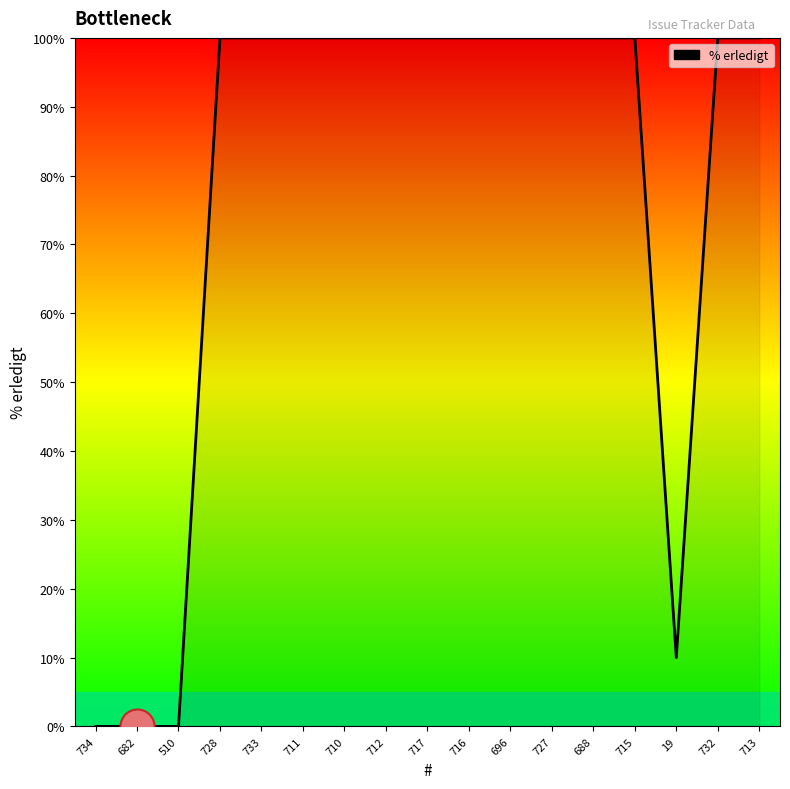

Which has a higher value, 19 or 716?

716